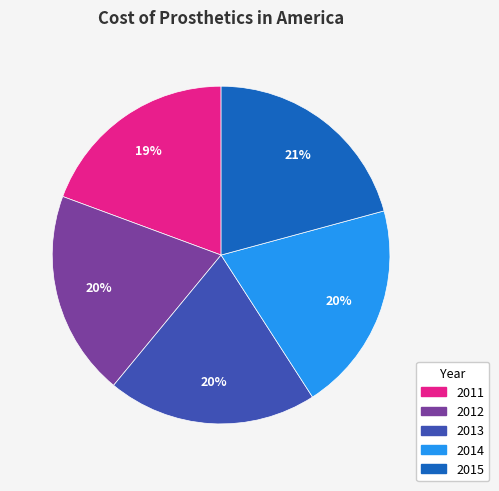

To the nearest percent, what is the average slice percentage?

20%